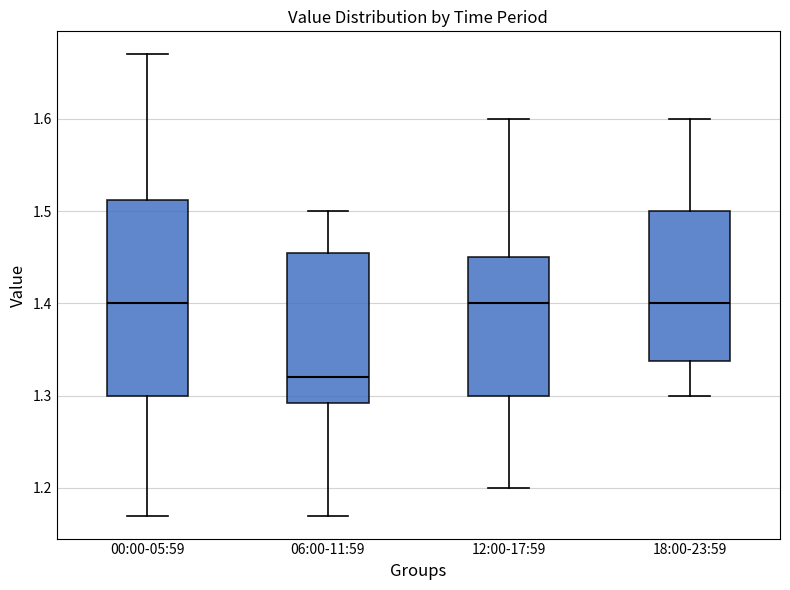

Reading left to right, transcribe this box plot: for each box, give where its median line is, the range the box spans, and where its two whiskers end, as read against the y-axis. The values are not printed on the chart, so give them approximately, as read against the axis.

00:00-05:59: median 1.40, box 1.30 to 1.51, whiskers 1.17 to 1.67
06:00-11:59: median 1.32, box 1.29 to 1.46, whiskers 1.17 to 1.50
12:00-17:59: median 1.40, box 1.30 to 1.45, whiskers 1.20 to 1.60
18:00-23:59: median 1.40, box 1.34 to 1.50, whiskers 1.30 to 1.60